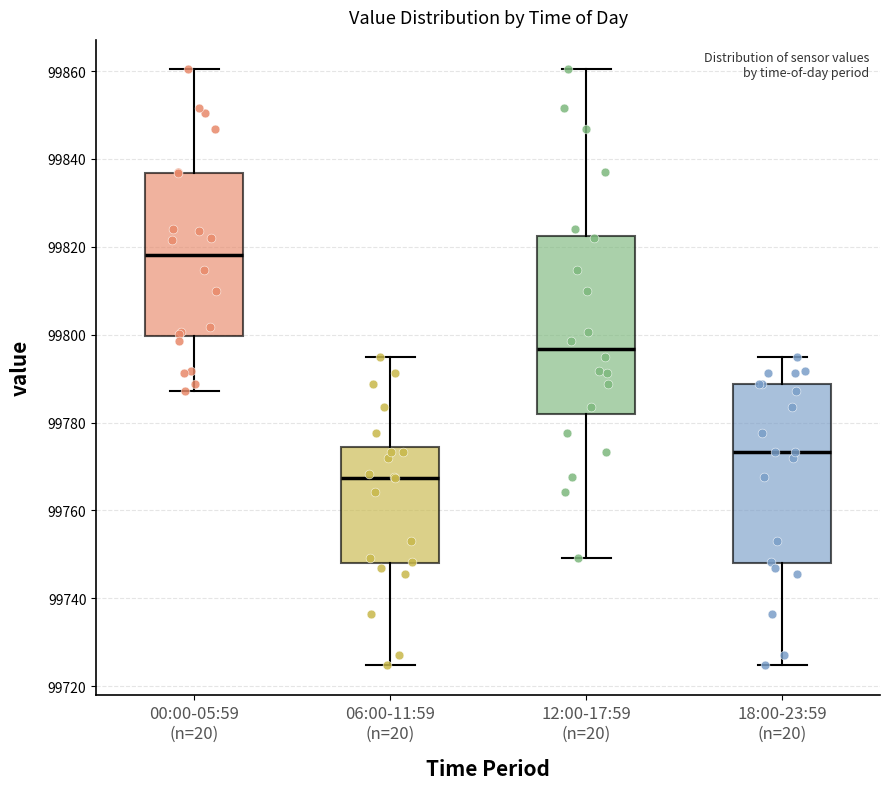

Reading left to right, read every box against the y-axis: the position of its median line, the range the box covers, and the ends of its whiskers. The values are not printed on the chart, so give them approximately, as read against the axis.

00:00-05:59 (n=20): median 99818, box 99800 to 99836, whiskers 99788 to 99860
06:00-11:59 (n=20): median 99768, box 99748 to 99774, whiskers 99724 to 99794
12:00-17:59 (n=20): median 99796, box 99782 to 99822, whiskers 99750 to 99860
18:00-23:59 (n=20): median 99774, box 99748 to 99788, whiskers 99724 to 99794